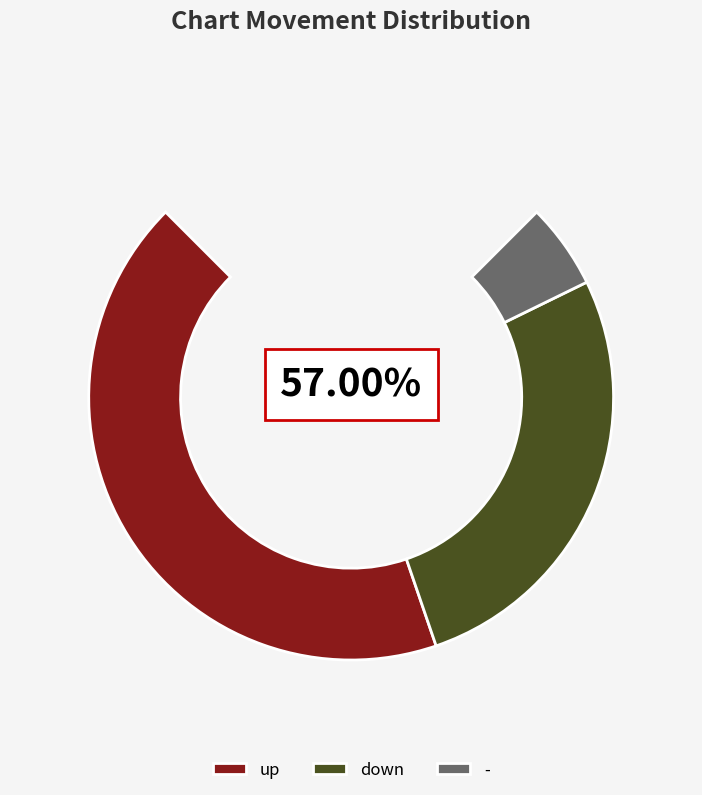

Combined, do down and up account for over 50%?

Yes